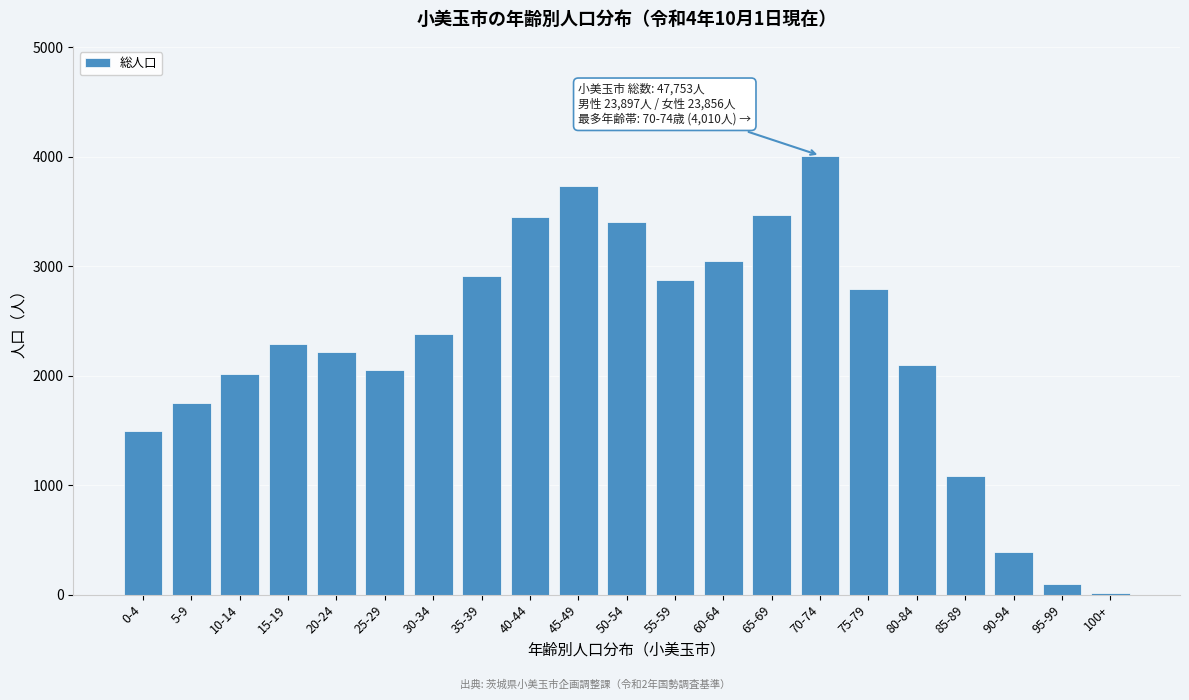

Which label corresponds to the largest value in the chart?

70-74